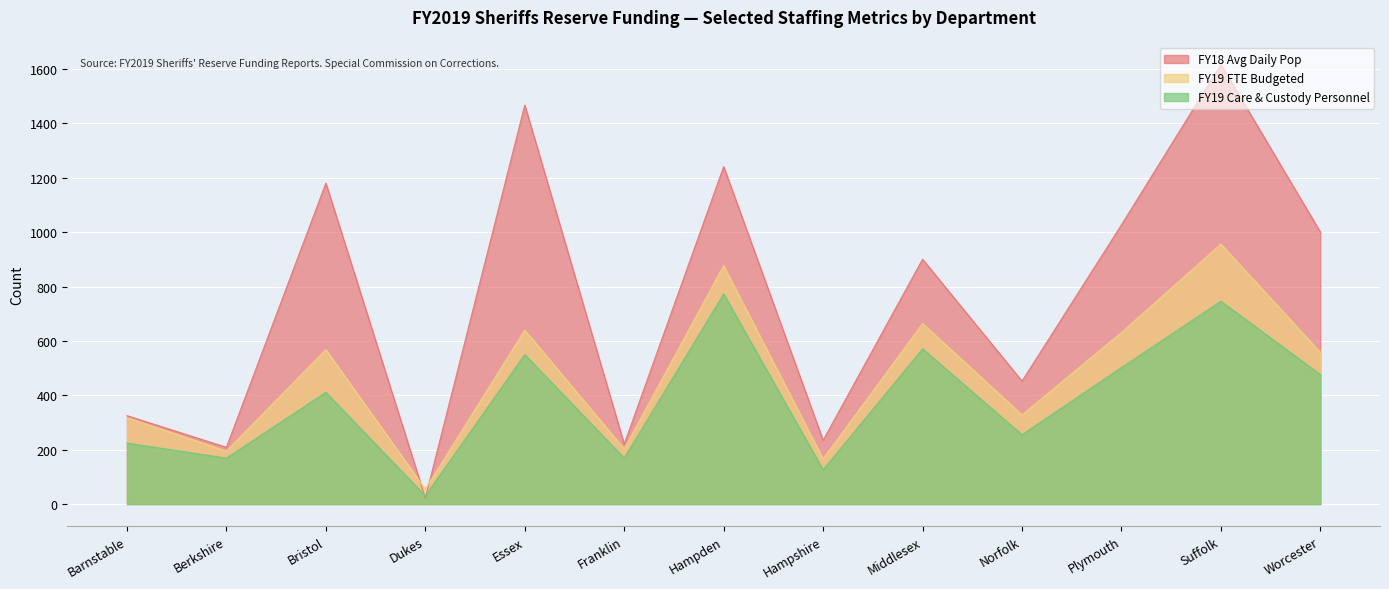

How many values in the FY19 Care & Custody Personnel series exceed 411?

6